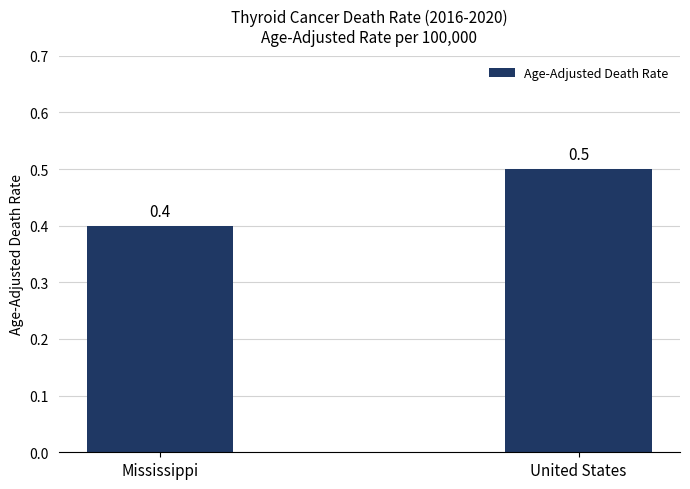

What is the difference between the values at Mississippi and United States?

0.1